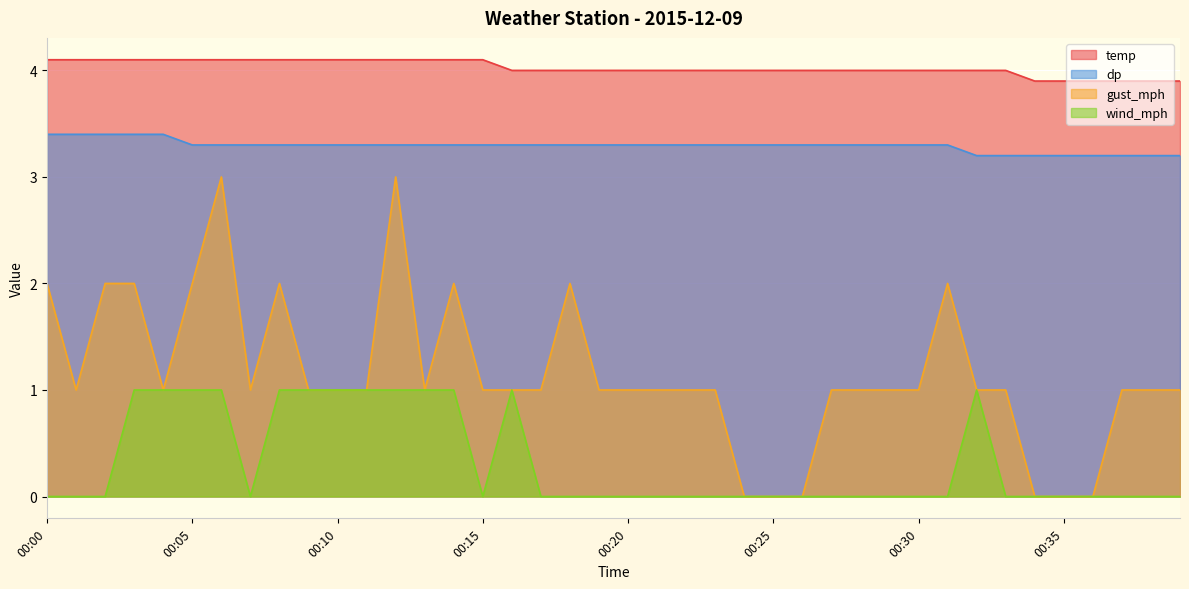

Is the value of wind_mph at 00:00 greater than the value of gust_mph at 00:23?

No